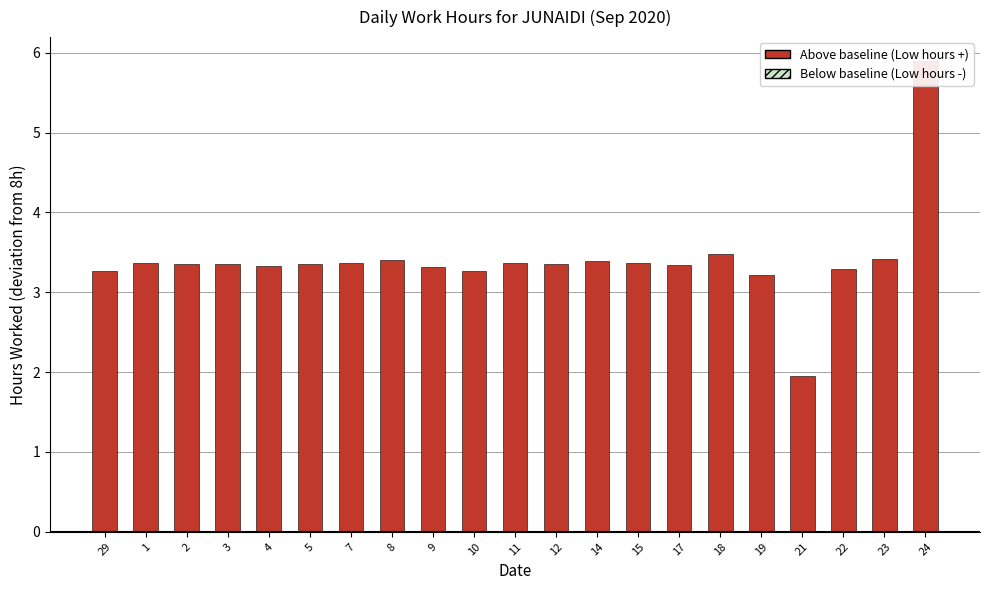

What is the smallest value displayed?

1.9